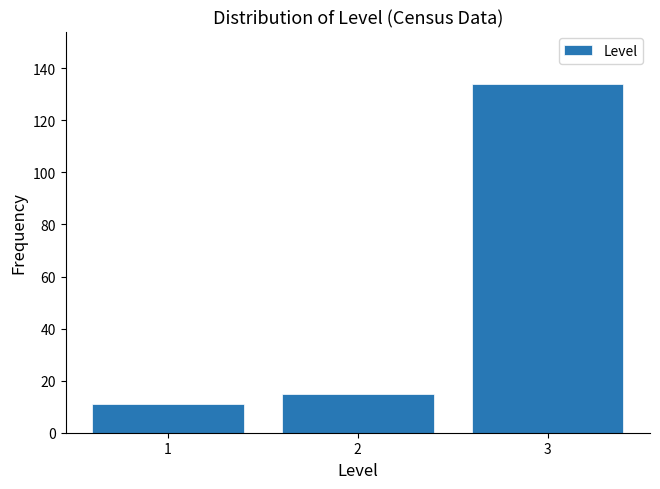

Reading left to right, transcribe this chart: for each bar, give the range it covers on the x-axis and its height. The values are not printed on the chart, so give them approximately, as read against the axis.

0.5 to 1.5: 12
1.5 to 2.5: 16
2.5 to 3.5: 134